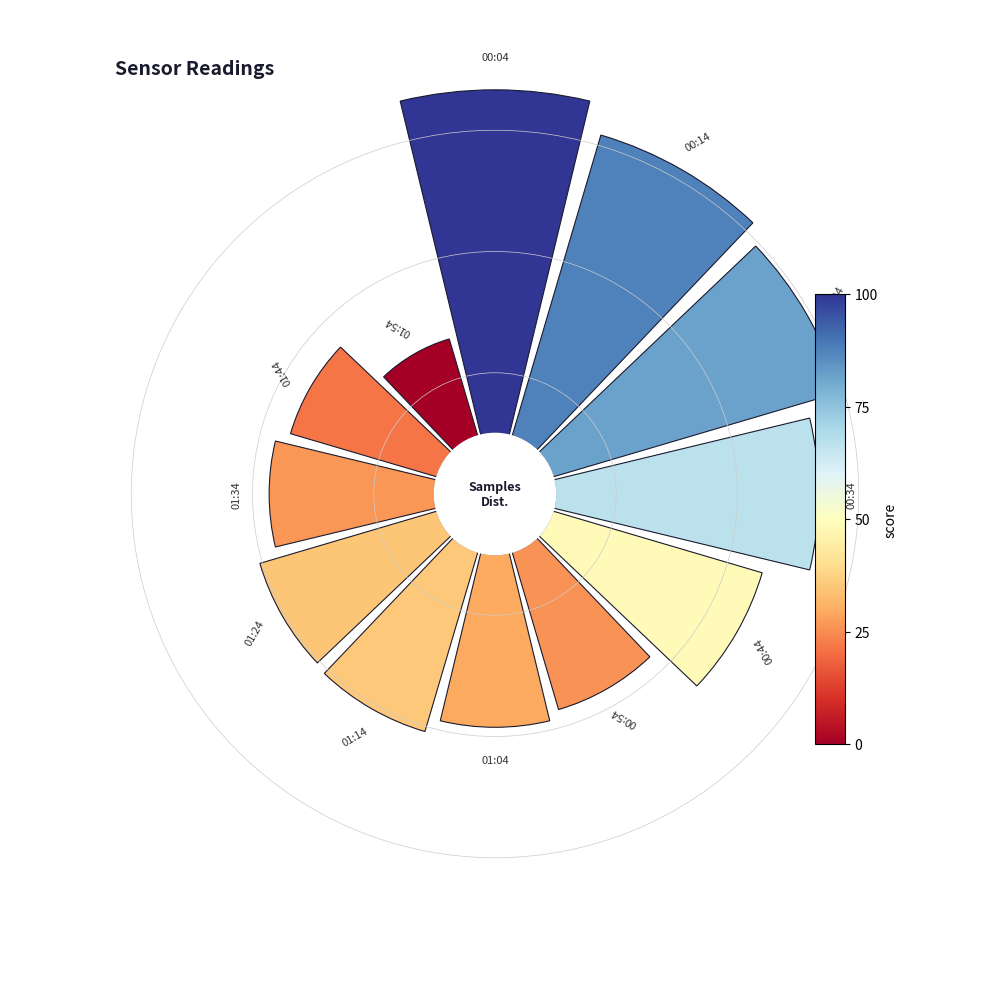

Does any single category account for the majority?

No